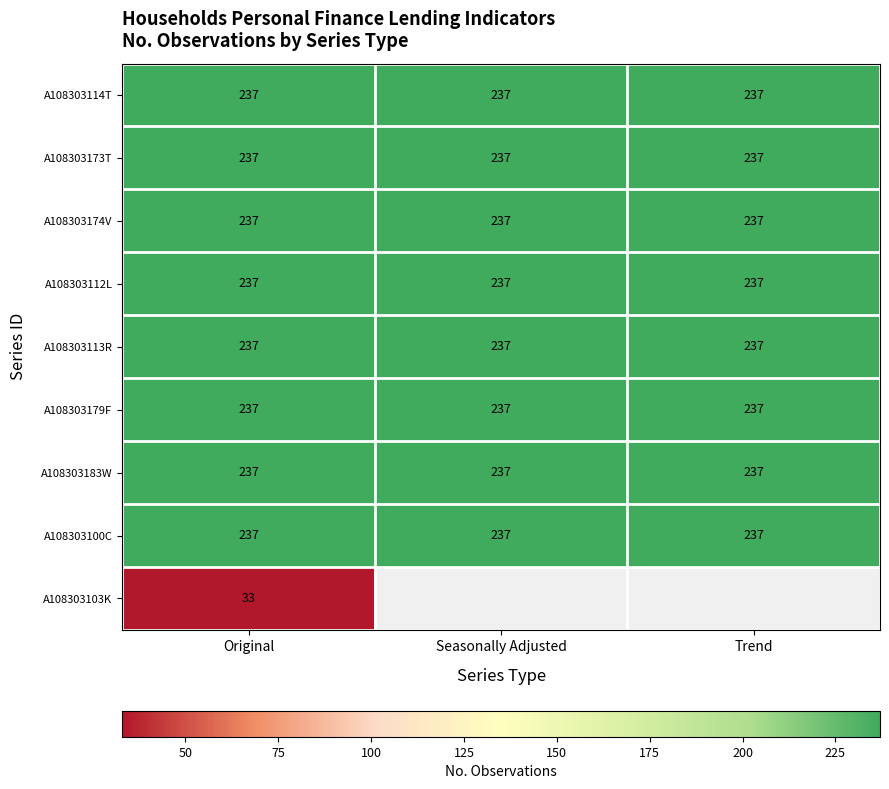

Is it true that A108303183W equals 157 at Original?

False